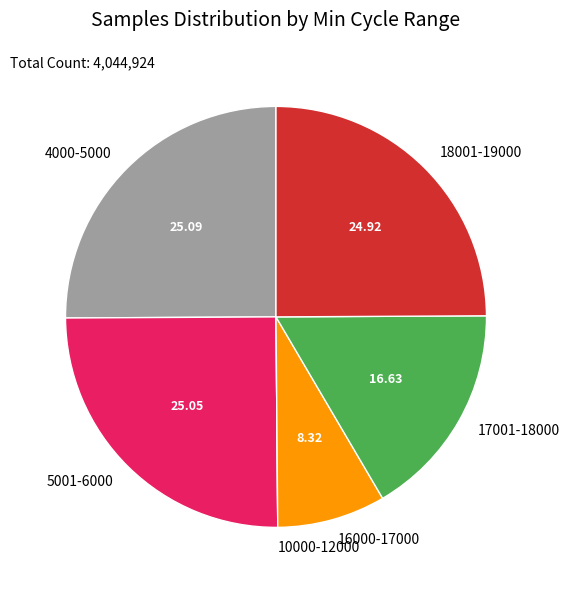

Is there a majority slice in this chart?

No